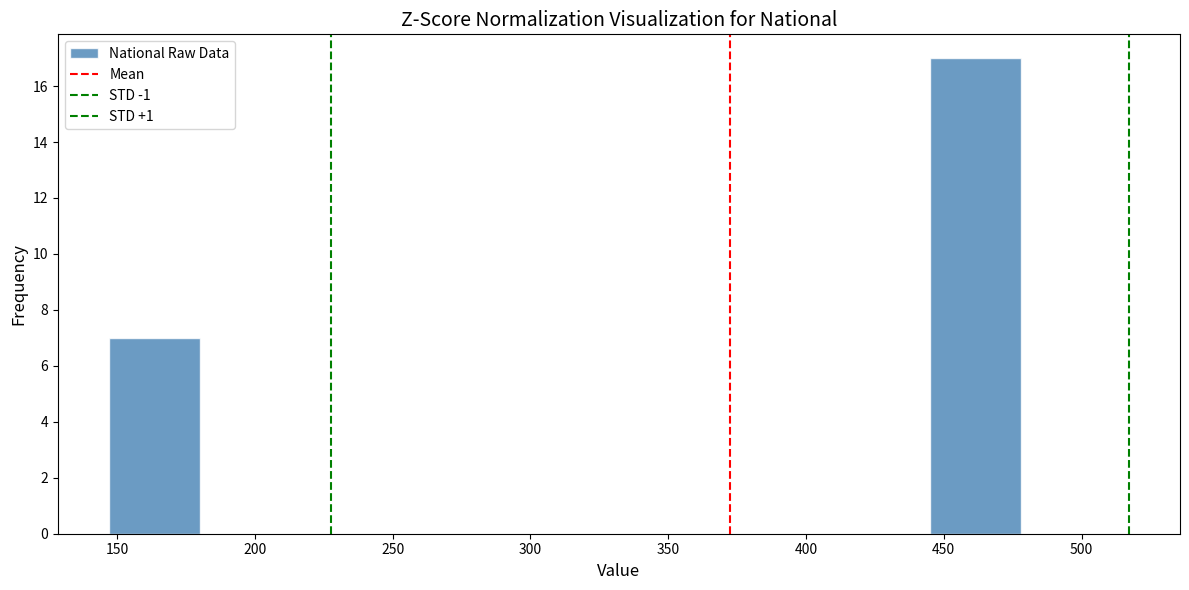

Over which range of the x-axis is the bar tallest?

445 to 480